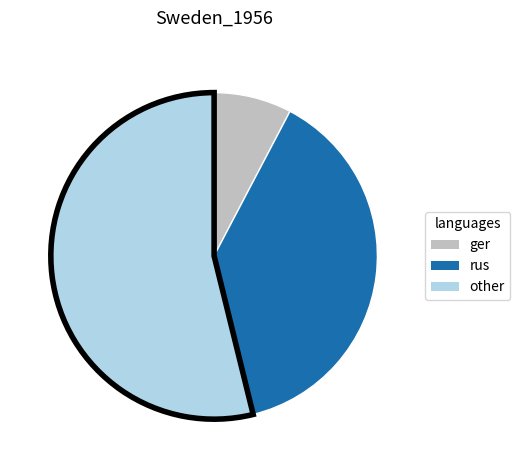

How many segments does this pie chart have?

3